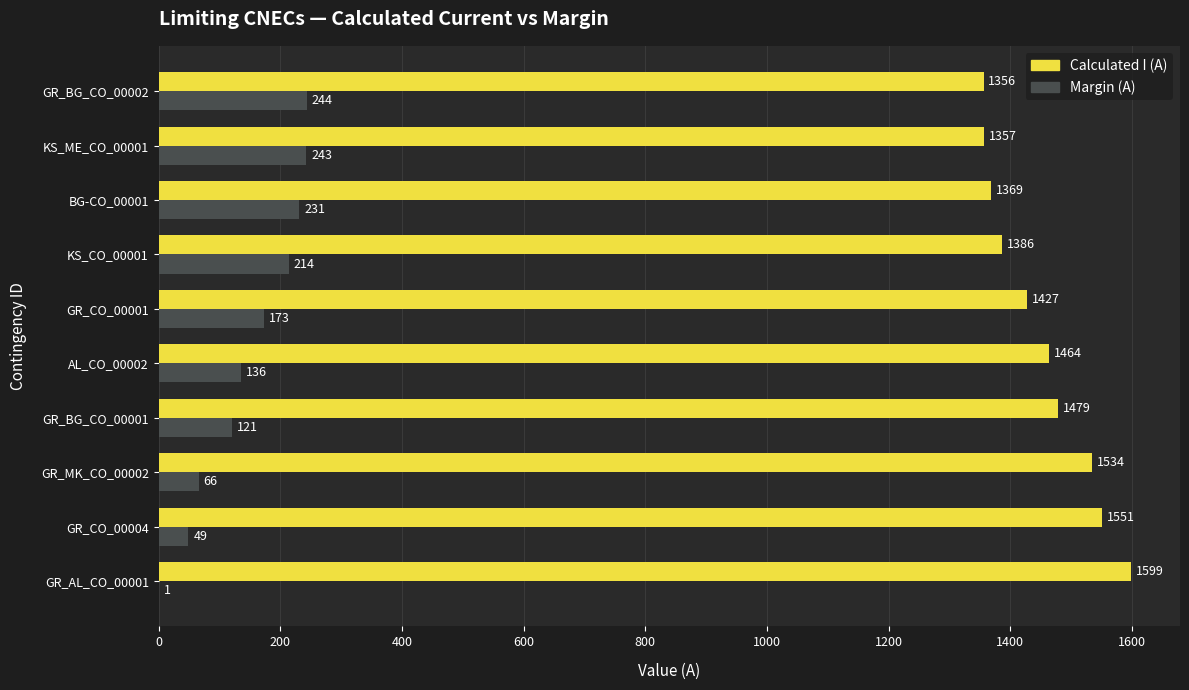

What are all the series names shown in the legend?

Calculated I (A), Margin (A)